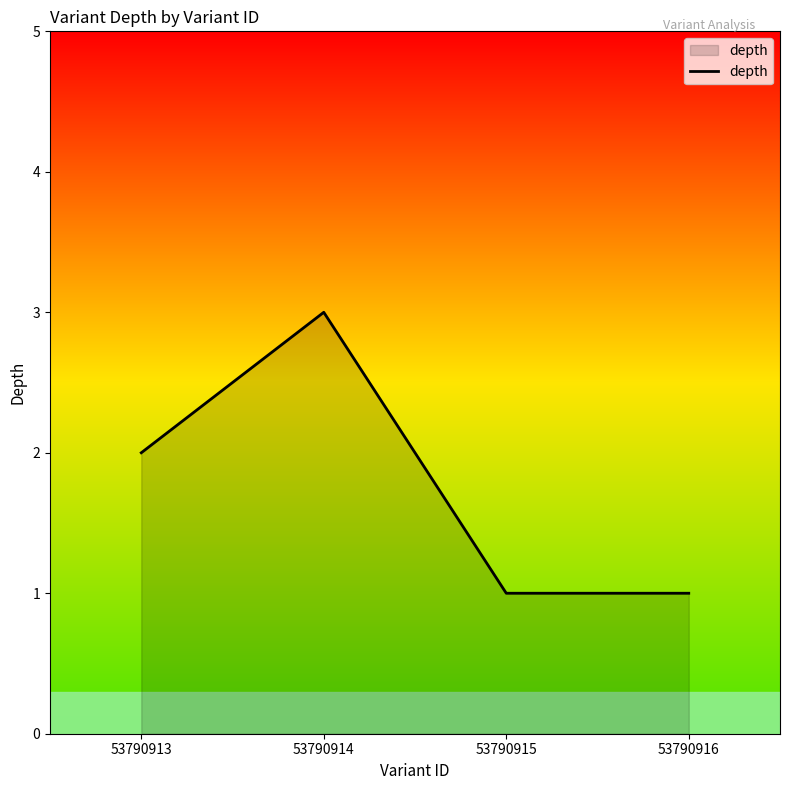

What is the sum of all values?

7